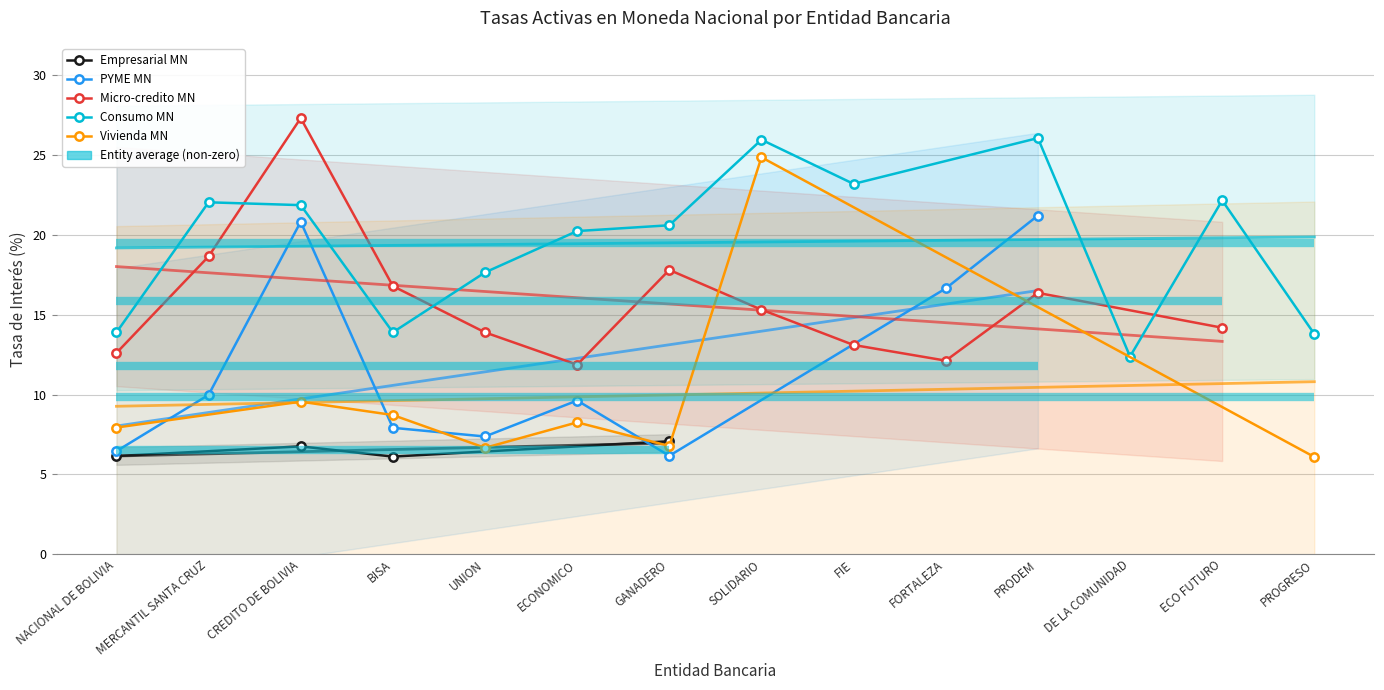

What position from the left is CREDITO DE BOLIVIA?

3